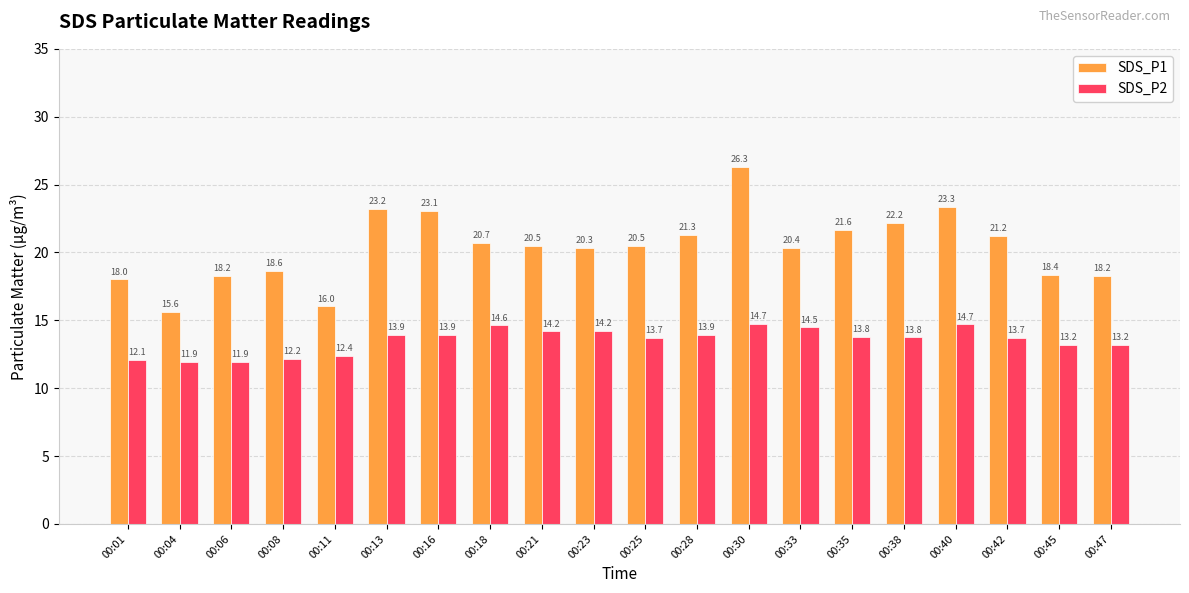

At which label does SDS_P1 first exceed 20?

00:13